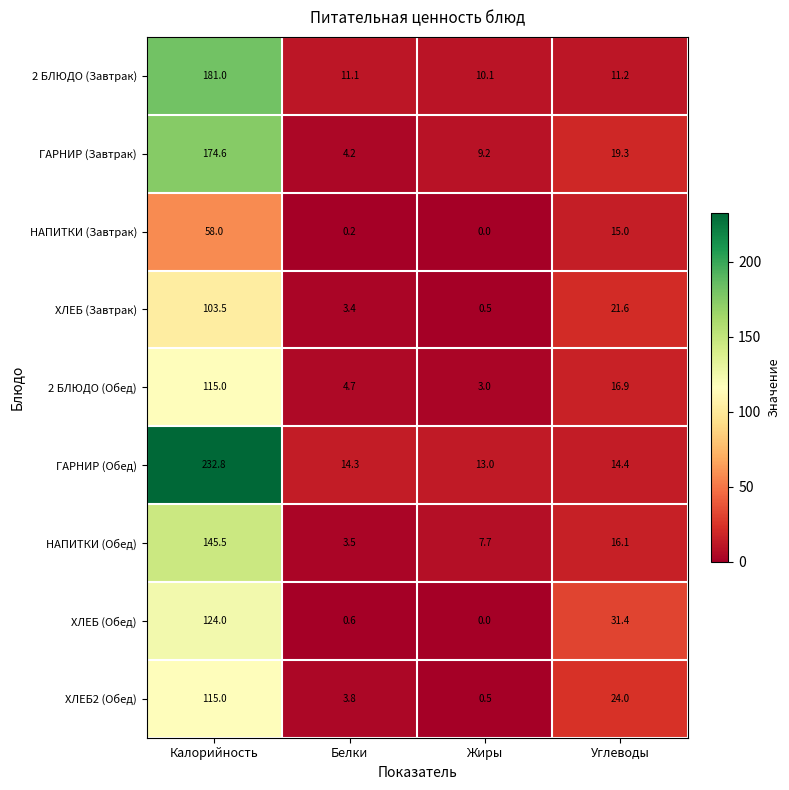

The НАПИТКИ (Завтрак) series shows 25.8 at Углеводы. True or false?

False